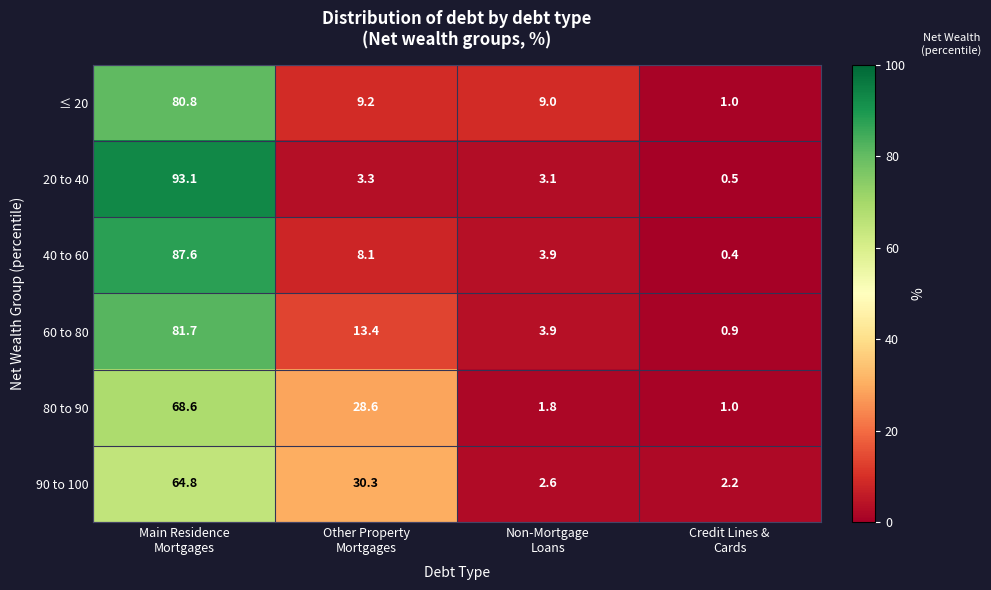

Rank the series by their maximum value, from lowest to highest.

90 to 100, 80 to 90, ≤ 20, 60 to 80, 40 to 60, 20 to 40